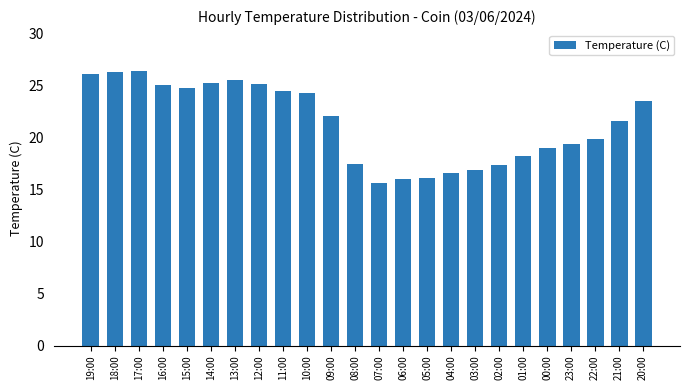

The chart shows a value of 6.0 at 22:00. True or false?

False